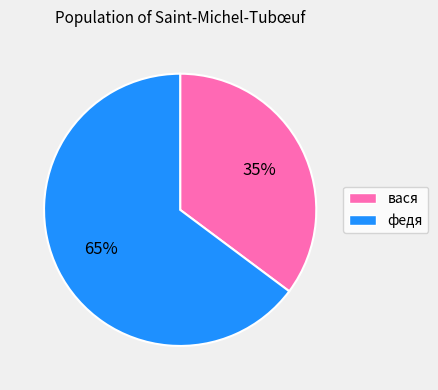

Do вася and федя together represent more than half of the pie?

Yes